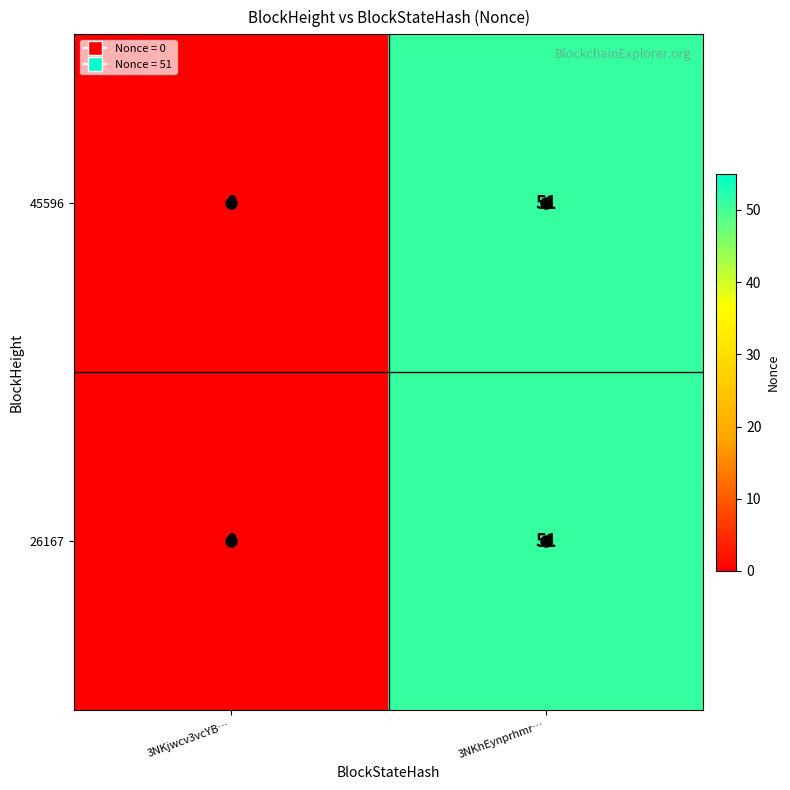

Which category has the lowest value across all series?

3NKjwcv3vcYB…